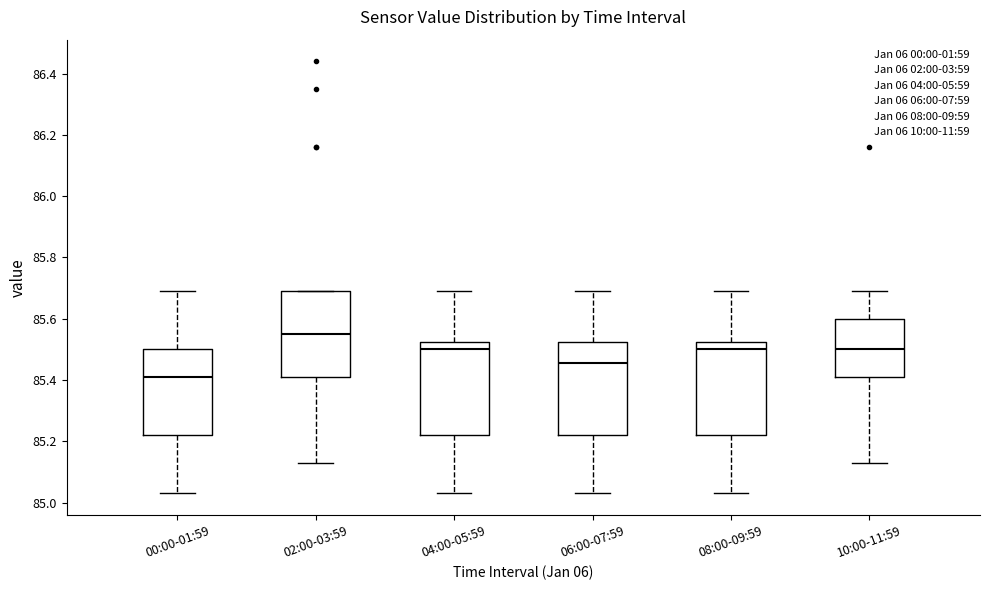

Reading left to right, read every box against the y-axis: the position of its median line, the range the box covers, and the ends of its whiskers. The values are not printed on the chart, so give them approximately, as read against the axis.

00:00-01:59: median 85.42, box 85.22 to 85.50, whiskers 85.04 to 85.70
02:00-03:59: median 85.56, box 85.42 to 85.70, whiskers 85.14 to 85.70
04:00-05:59: median 85.50, box 85.22 to 85.52, whiskers 85.04 to 85.70
06:00-07:59: median 85.46, box 85.22 to 85.52, whiskers 85.04 to 85.70
08:00-09:59: median 85.50, box 85.22 to 85.52, whiskers 85.04 to 85.70
10:00-11:59: median 85.50, box 85.42 to 85.60, whiskers 85.14 to 85.70